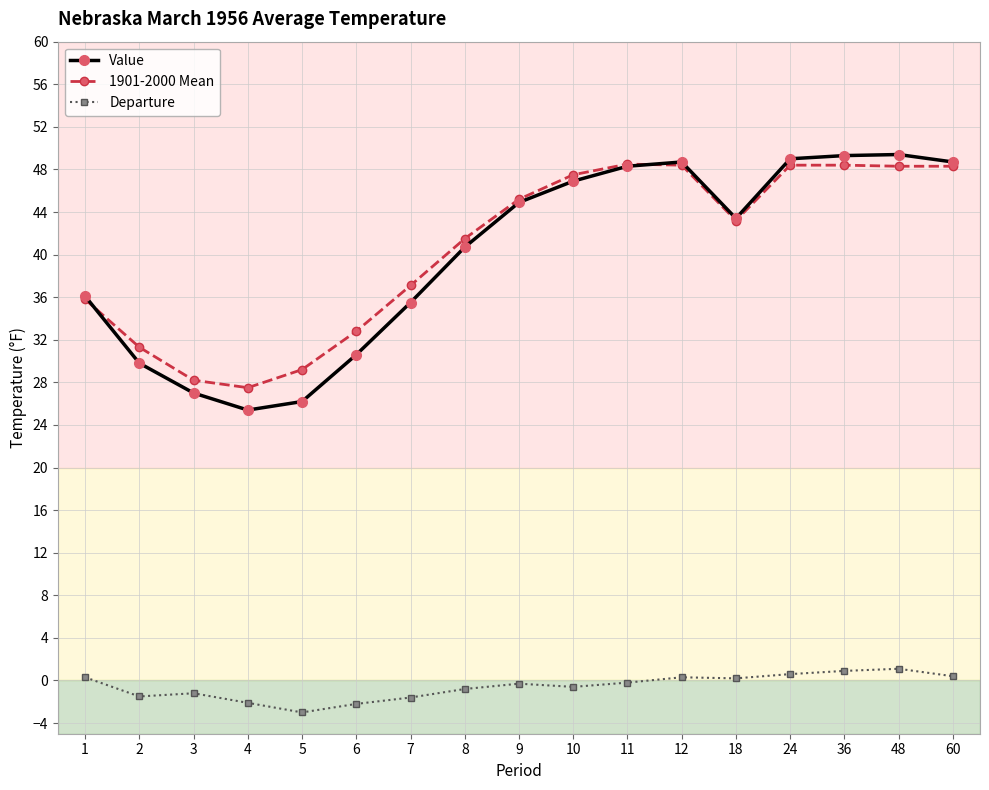

Is it true that Value equals 49.3 at 36?

True